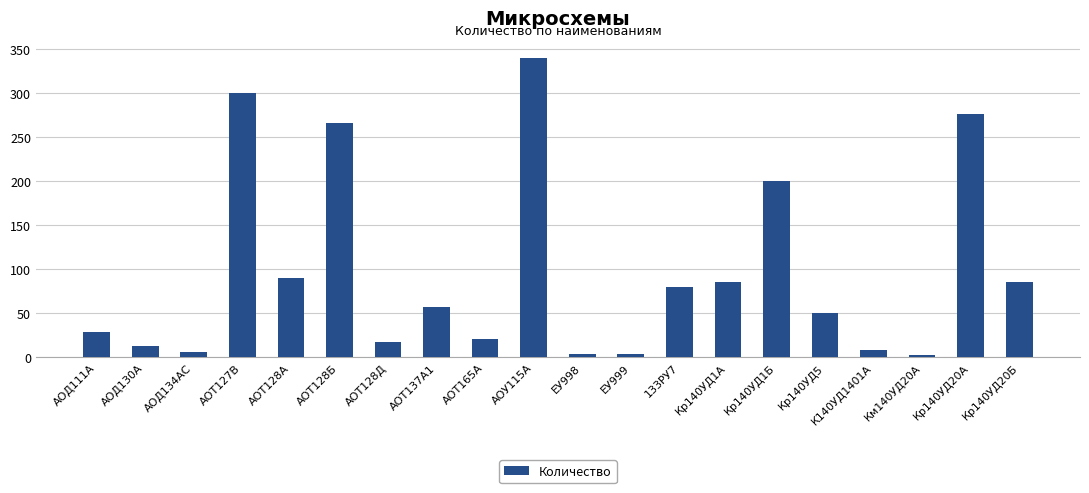

What is the difference between the values at Кр140УД1Б and Км140УД20А?

197